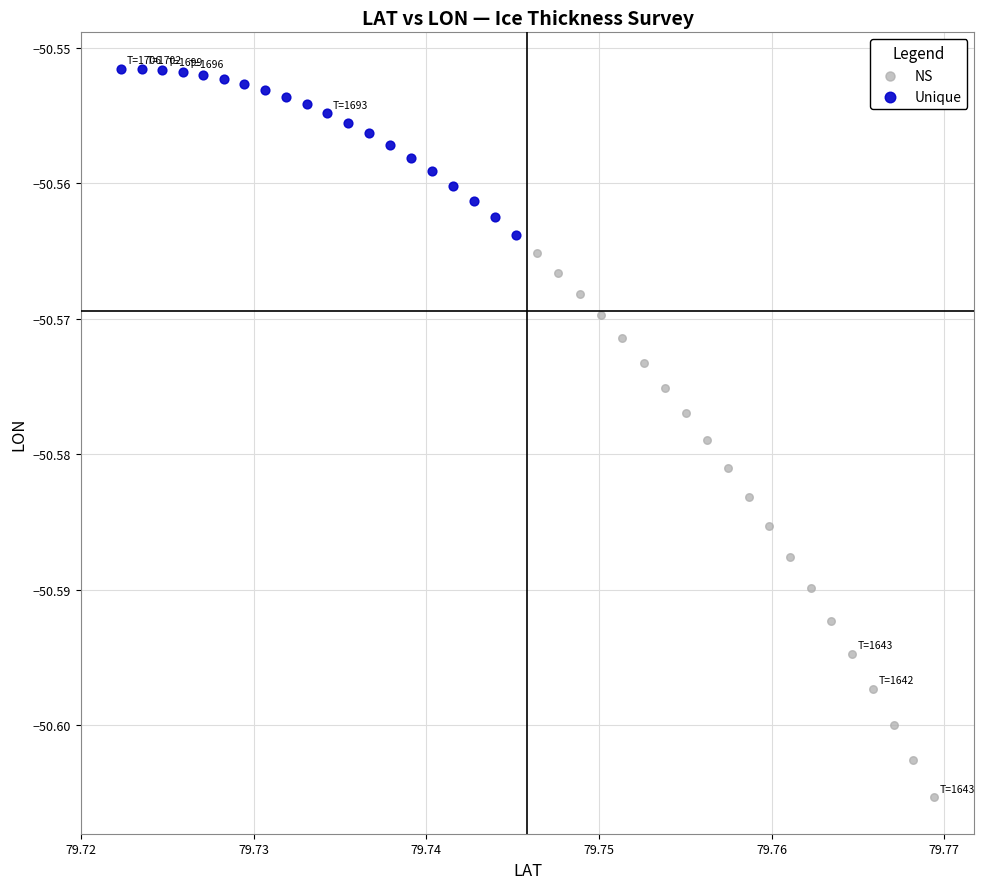

Which series contains the highest Y value?

Unique